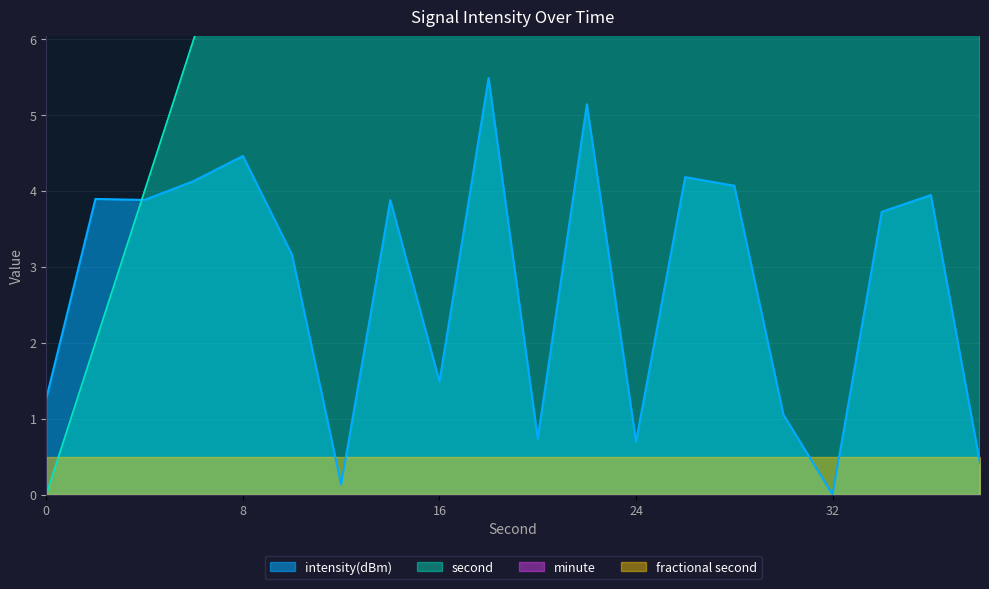

Which series ends up on top after the final intersection of intensity(dBm) and second?

second